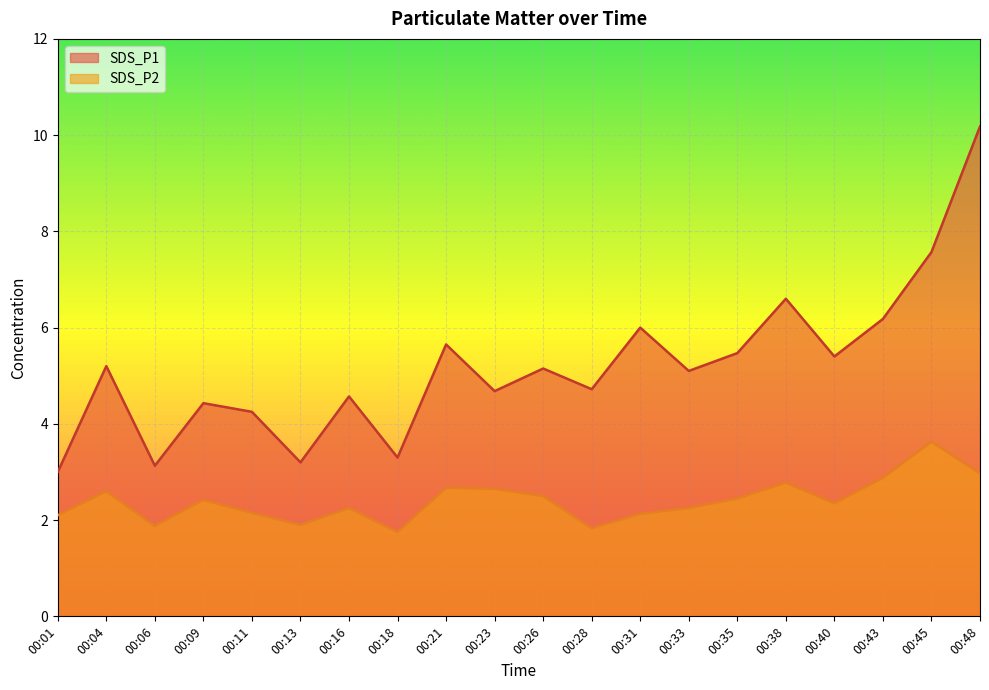

At which category does SDS_P1 reach its first local valley?

00:06